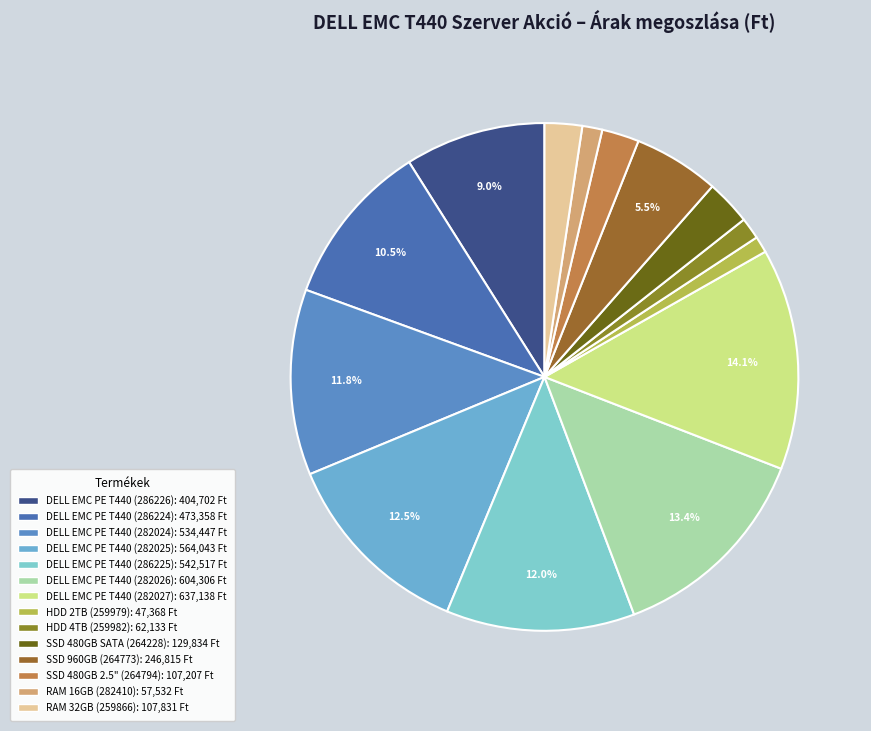

What is the largest slice in the pie chart?

DELL EMC PE T440 (282027)